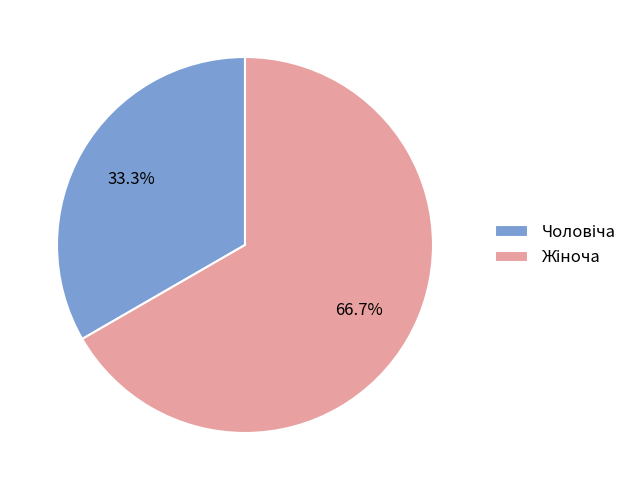

Is there a majority slice in this chart?

Yes